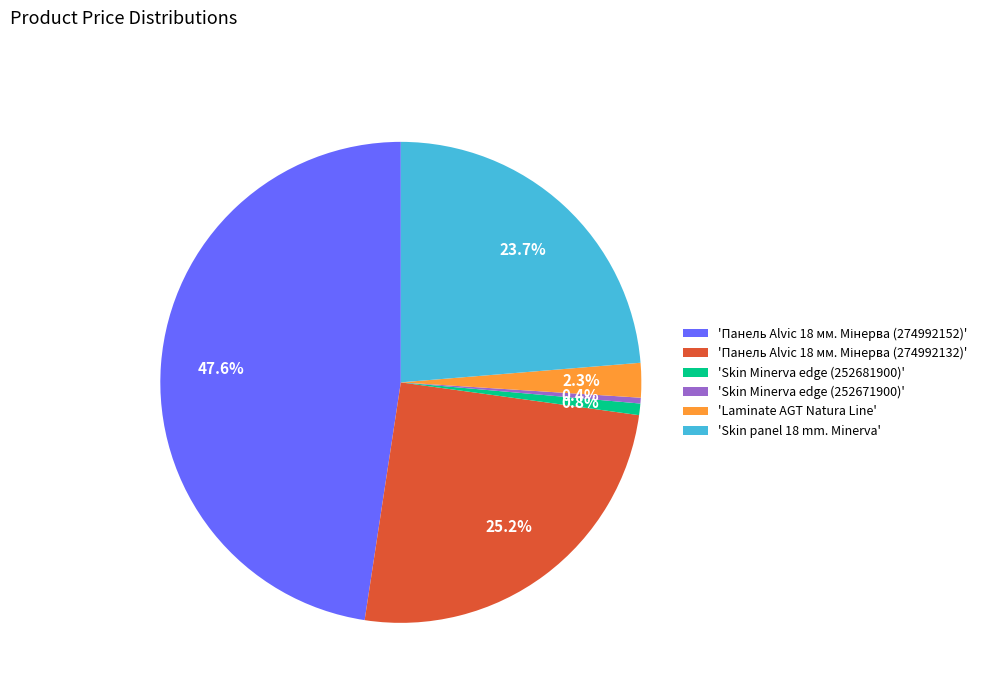

How many segments does this pie chart have?

6